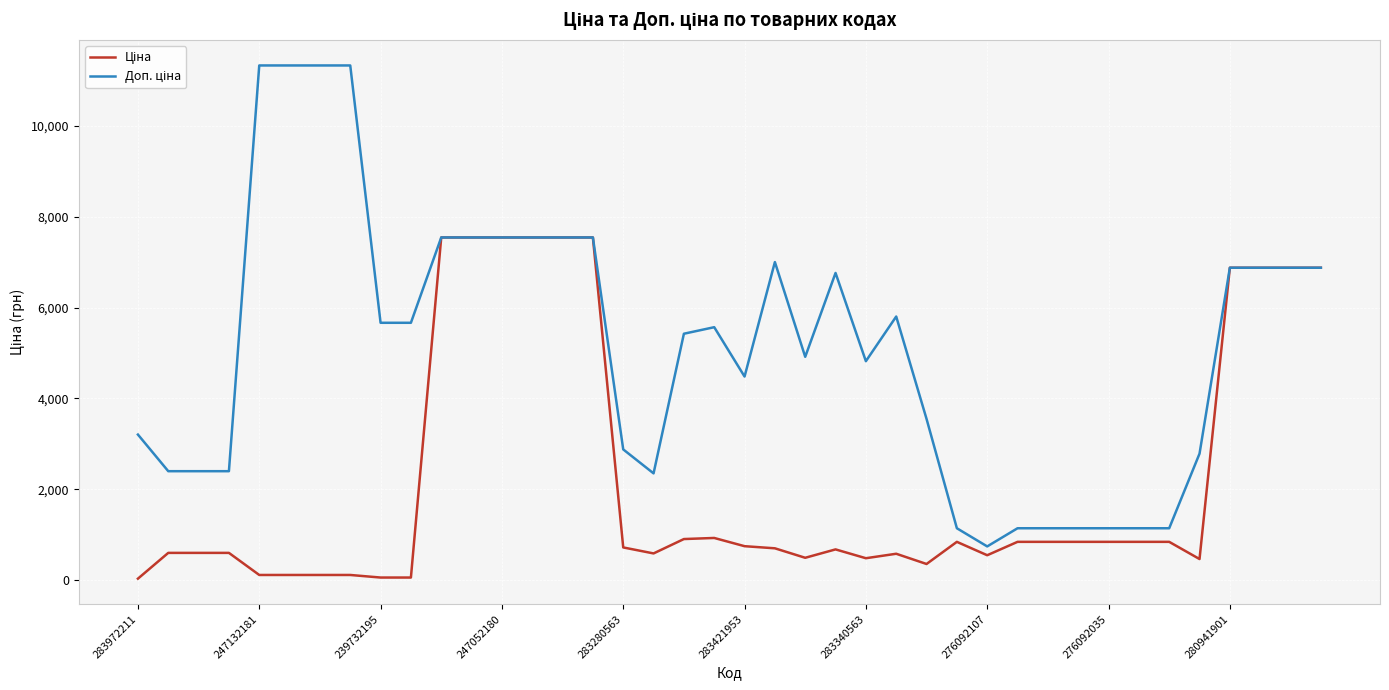

Which category has the highest value in the Ціна series?

10